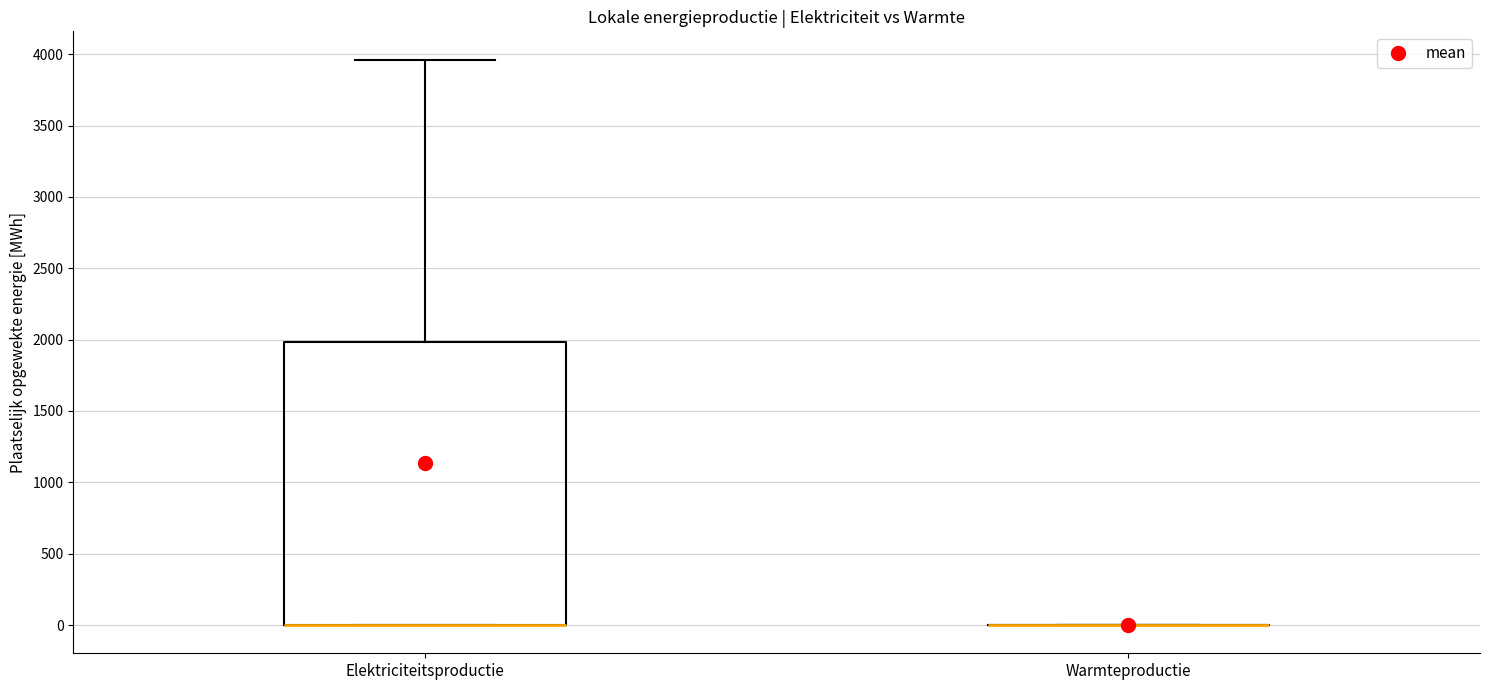

Reading left to right, transcribe this box plot: for each box, give where its median line is, the range the box spans, and where its two whiskers end, as read against the y-axis. The values are not printed on the chart, so give them approximately, as read against the axis.

Elektriciteitsproductie: median 0 (drawn on the box's lower edge), box 0 to 2000, whiskers 0 to 3950
Warmteproductie: box collapsed to a line at 0, whiskers 0 to 0